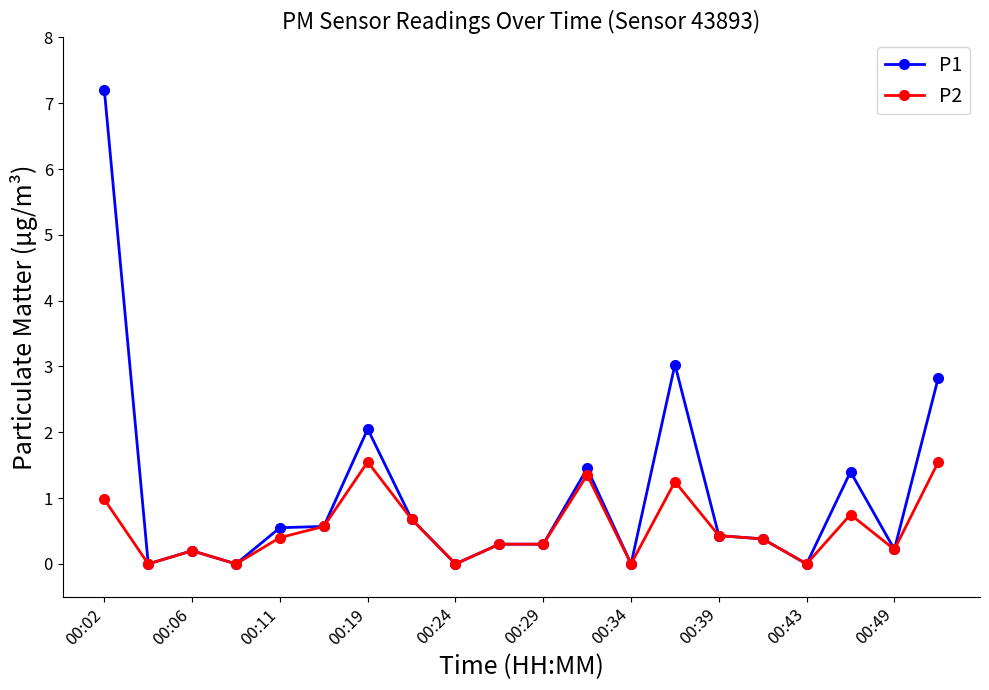

What are all the series names shown in the legend?

P1, P2